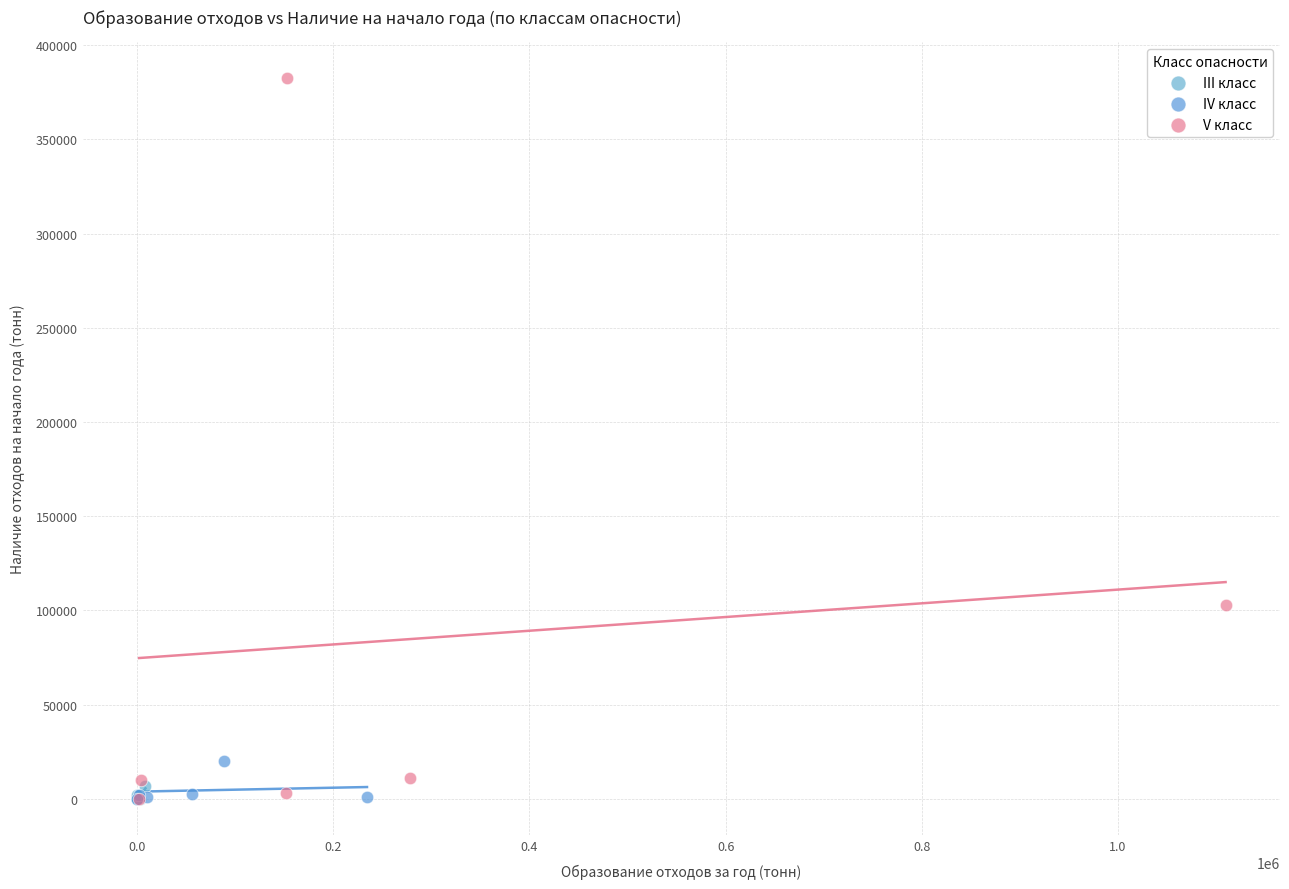

Which series has the largest Y range (max minus min)?

V класс